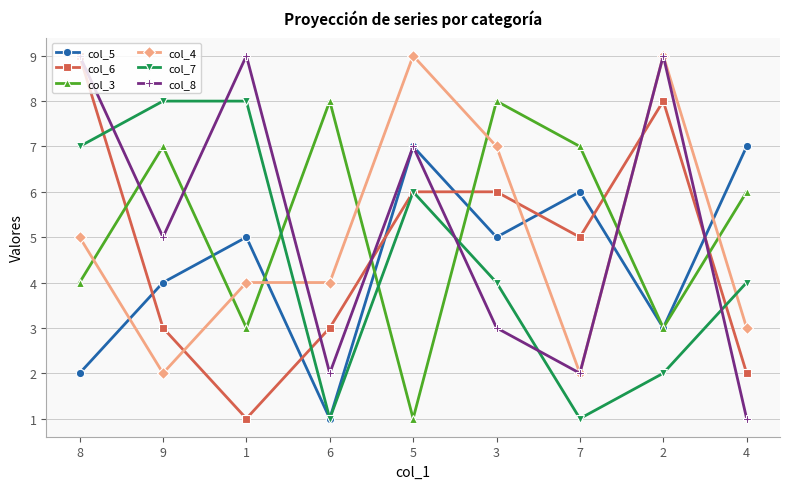

Where do col_4 and col_5 first cross each other?

8 and 9